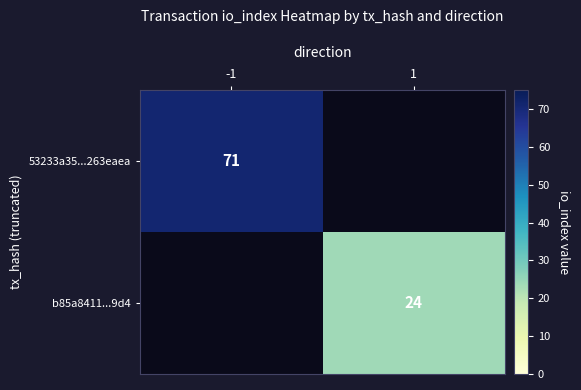

The 53233a35...263eaea series shows 100 at -1. True or false?

False